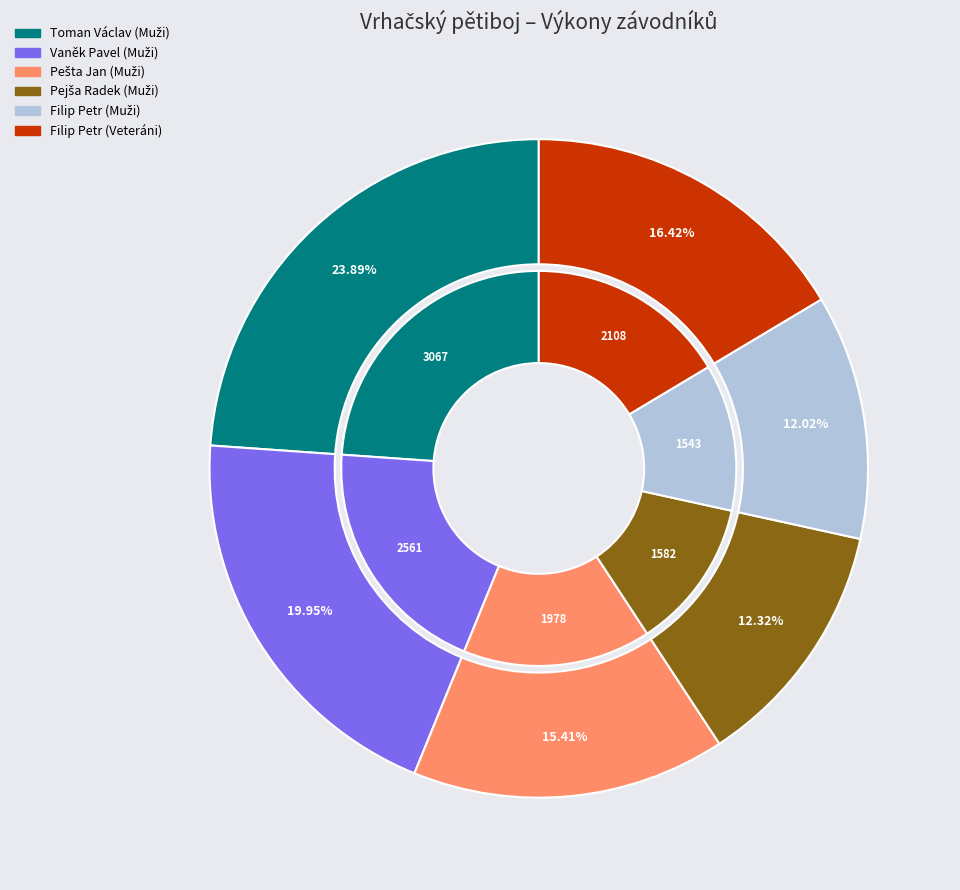

How many slices are in this pie chart?

6